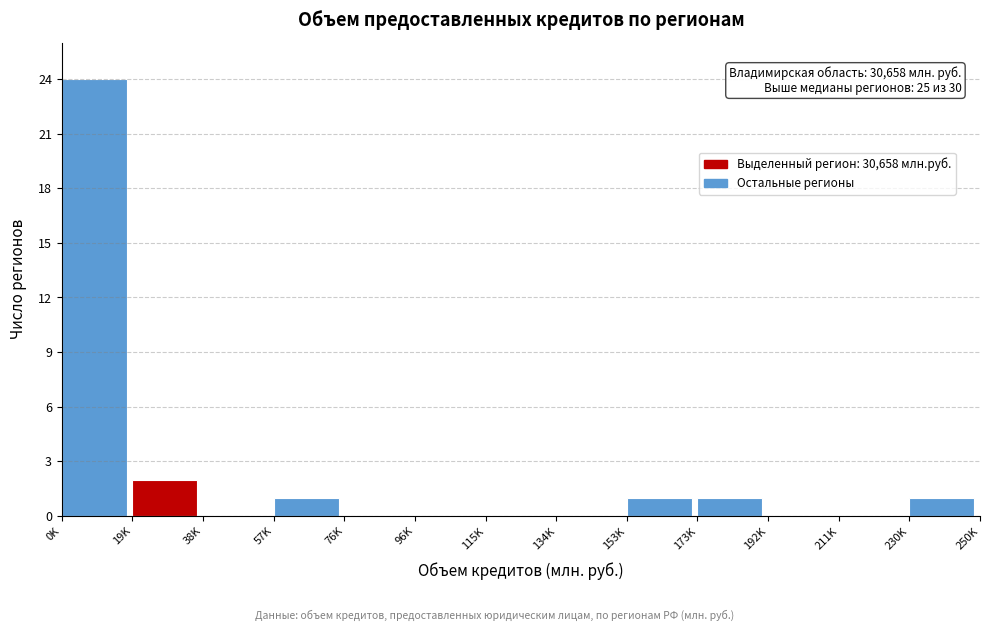

Reading right to left, list all the values displayed in this chart.

230K=1	211K=0	192K=0	173K=1	153K=1	134K=0	115K=0	96K=0	76K=0	57K=1	38K=0	19K=2	0K=24